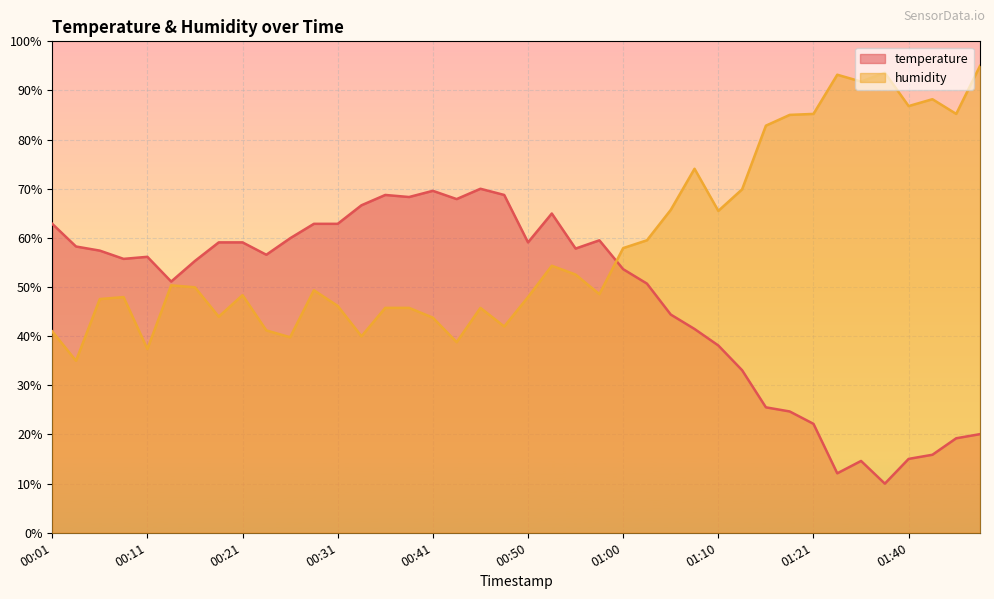

Which series has the widest spread of values?

temperature